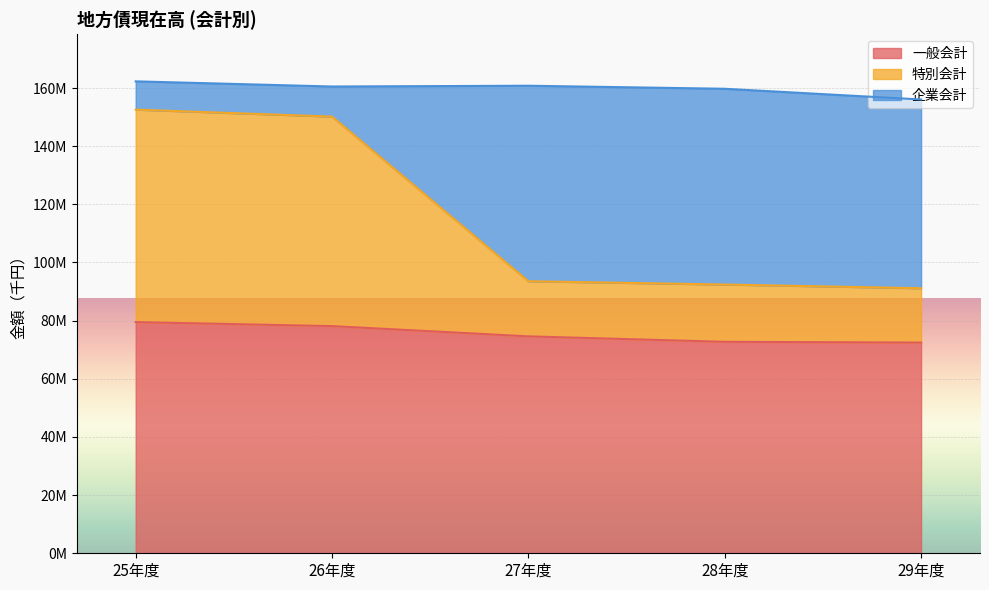

True or false: 一般会計 and 特別会計 cross at least once.

False